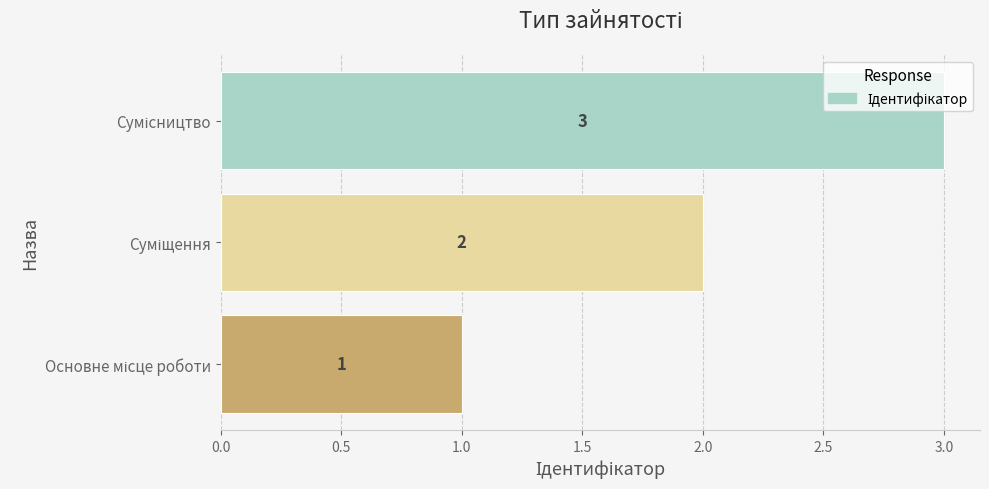

What is the sum of all values?

6